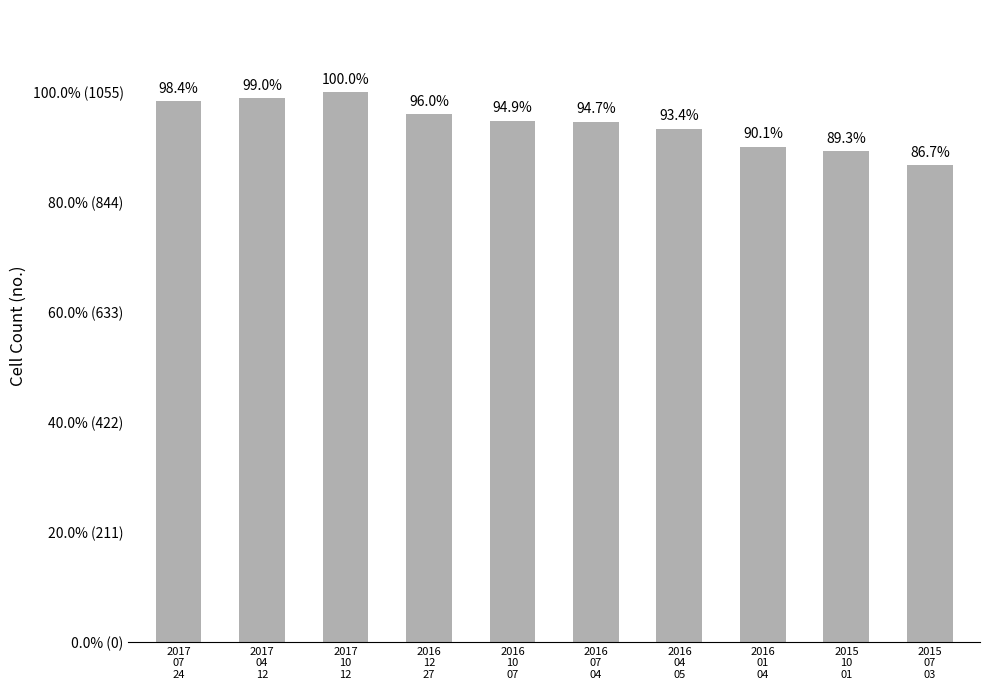

What is the maximum value shown in the chart?

1055